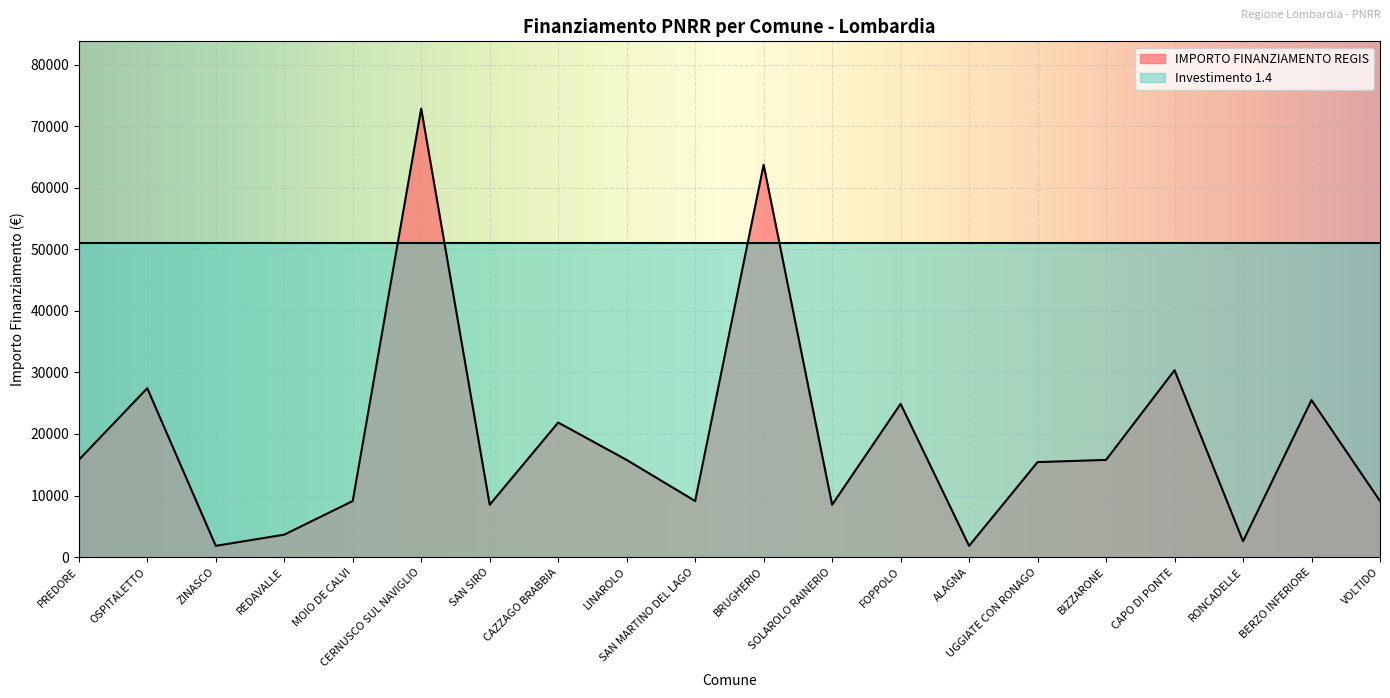

What position from the right is LINAROLO?

12